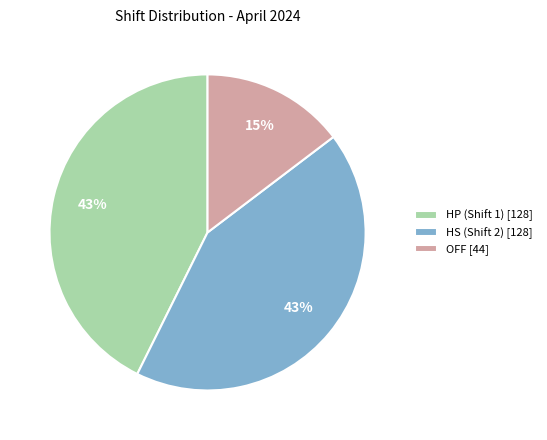

How many slices are in this pie chart?

3